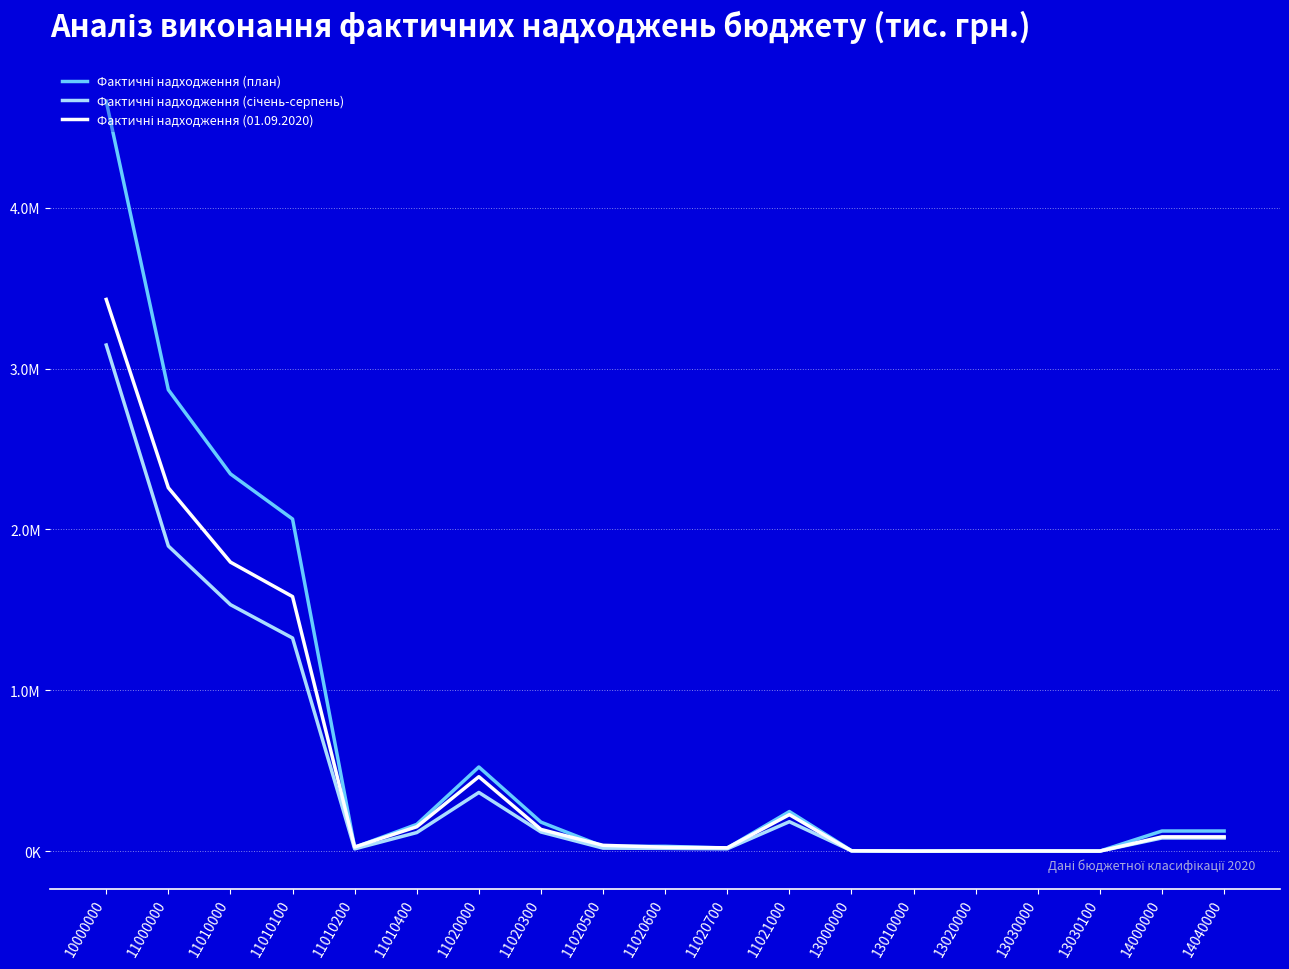

Reading left to right, extract all data points from this chart.

Фактичні надходження (план): 4661535.0	2867849.6	2344837.8	2064440.3	23361.3	166136.6	523011.8	179949.2	29344.8	29799.7	18968.0	245909.5	2568.8	56.1	1121.4	1386.3	203.7	124977.1	124977.1
Фактичні надходження (січень-серпень): 3146205.4	1896705.1	1532009.2	1324693.0	13757.9	115259.1	364695.9	118807.1	18432.1	16944.6	14315.3	182771.5	2035.2	46.2	802.0	1184.2	151.6	81623.4	81623.4
Фактичні надходження (01.09.2020): 3429626.5	2258904.4	1796332.5	1582249.1	25408.2	151359.1	462571.9	134799.9	35947.3	24126.6	20503.8	226721.6	1413.4	70.1	795.1	544.3	158.1	88640.2	88640.2